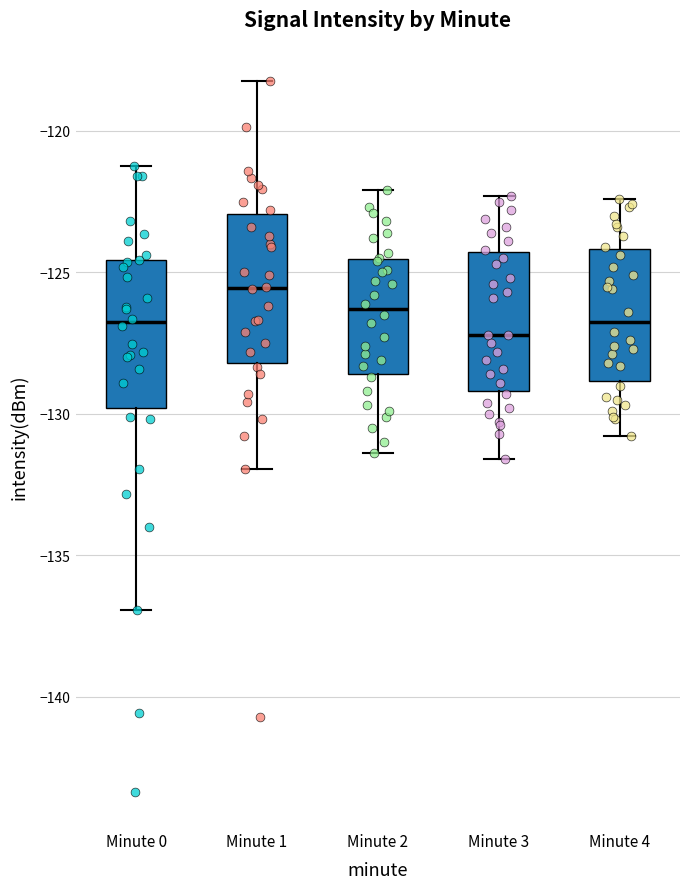

Which box's median line is the highest?

Minute 1